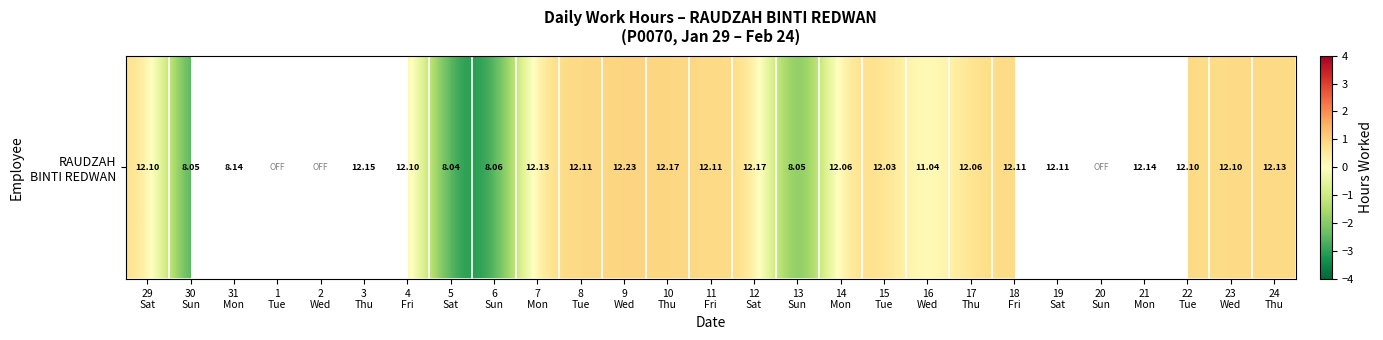

What is the approximate value at 17
Thu?

0.8